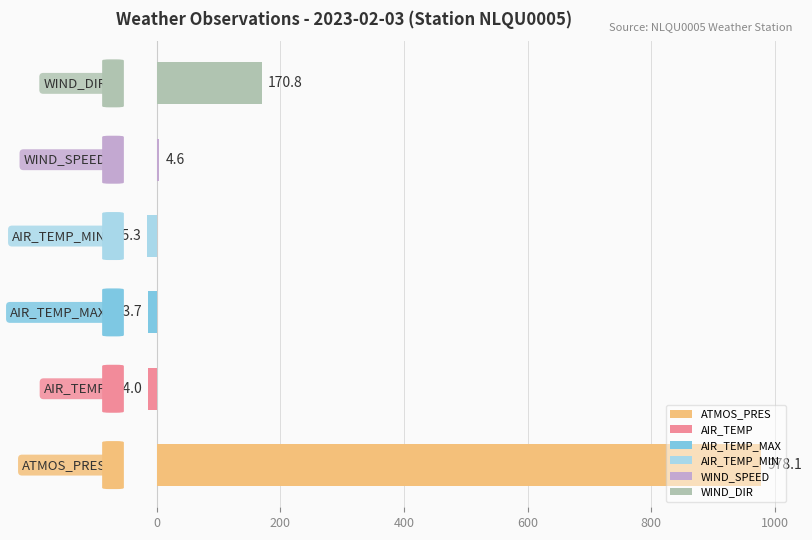

What is the difference between the maximum and minimum values?

993.4